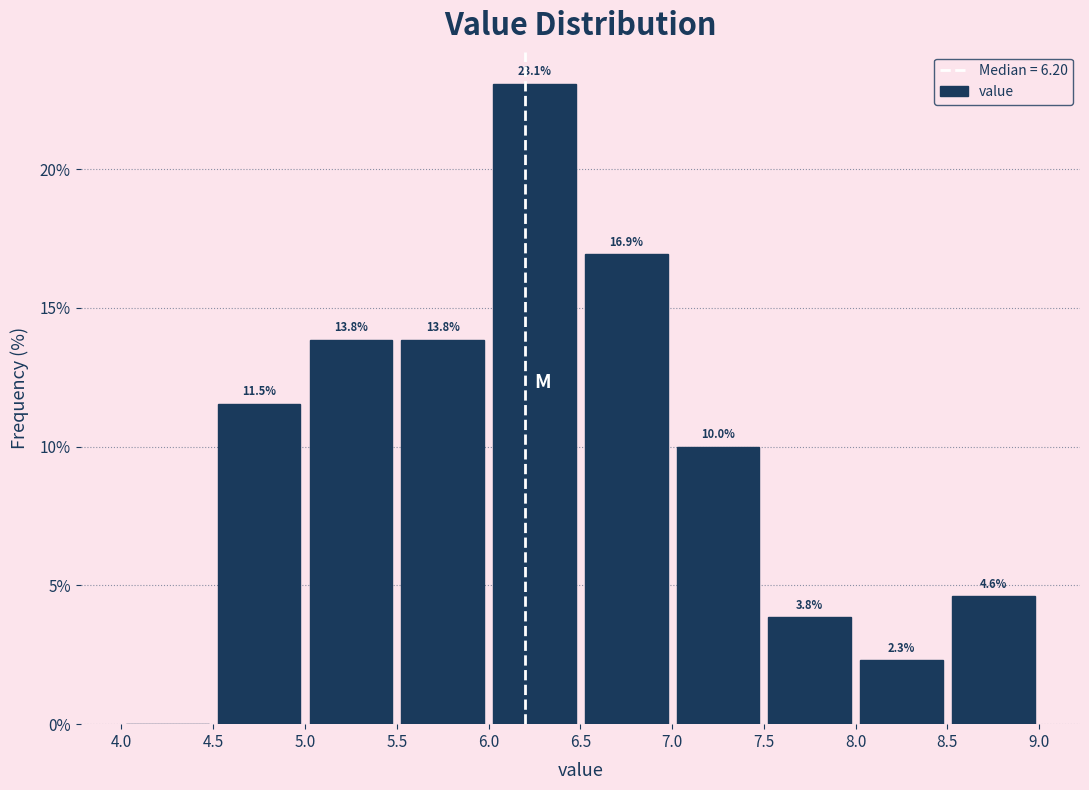

Over which range of the x-axis is the bar tallest?

6.0 to 6.5